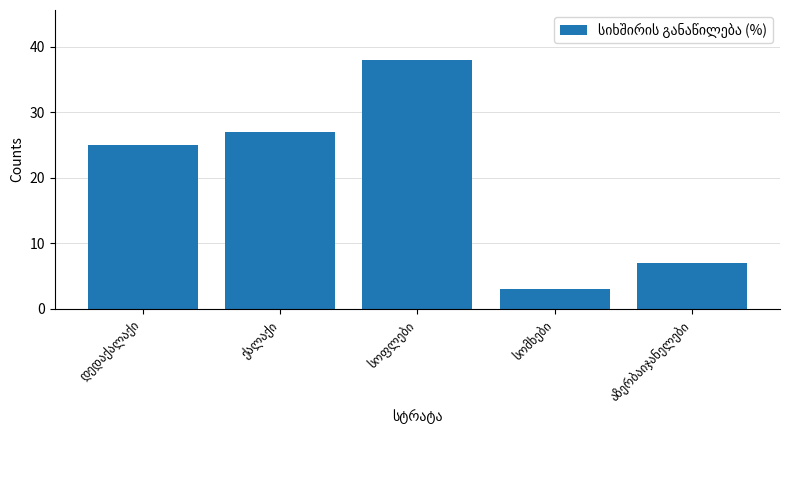

What is the difference between the maximum and minimum values?

35